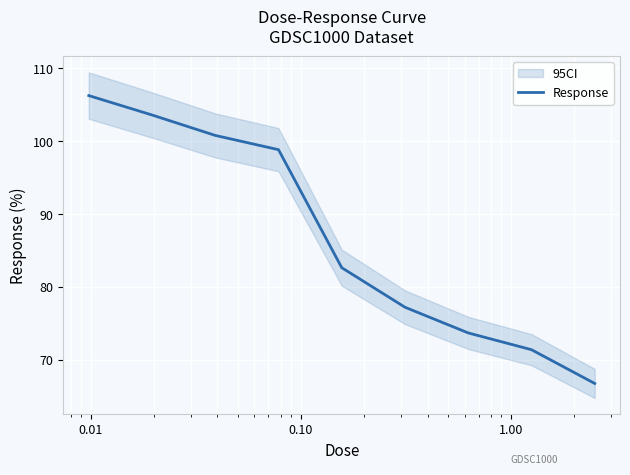

What is the minimum value for Response?

66.8